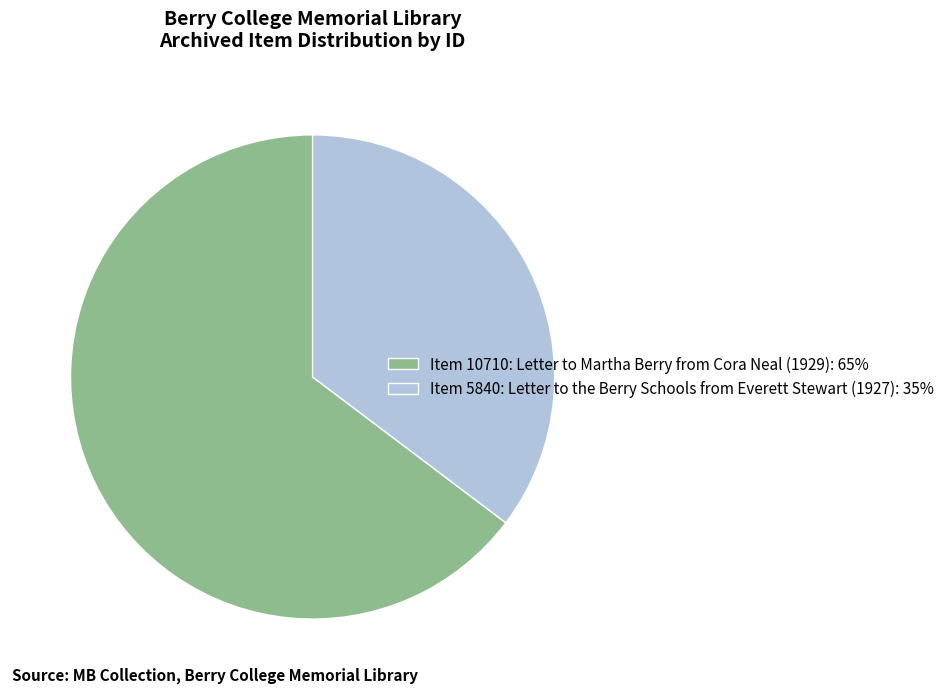

Does Item 10710: Letter to Martha Berry from Cora Neal (1929) account for over 50% of the chart?

Yes